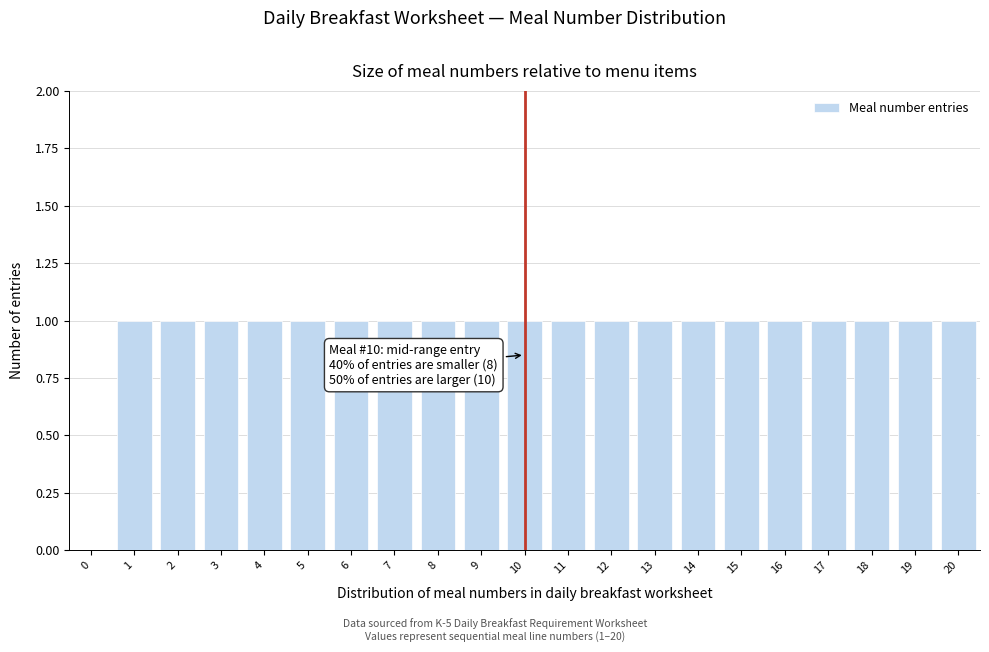

Reading left to right, extract all data points from this chart.

0=0	1=1	2=1	3=1	4=1	5=1	6=1	7=1	8=1	9=1	10=1	11=1	12=1	13=1	14=1	15=1	16=1	17=1	18=1	19=1	20=1